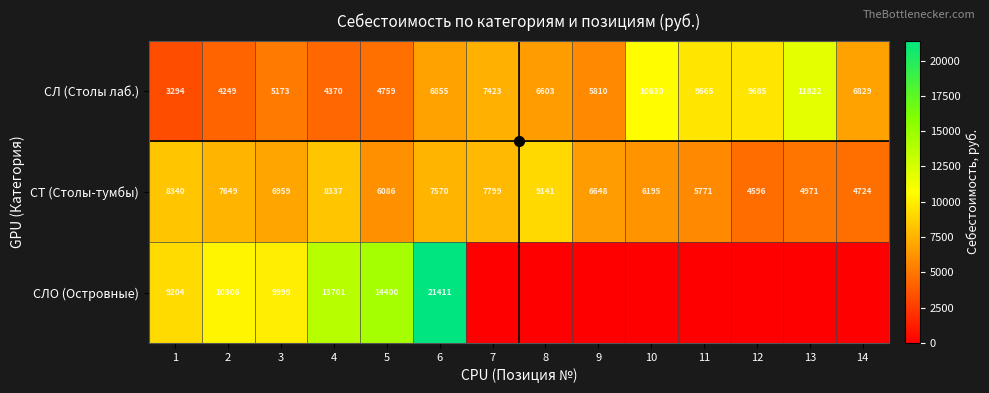

What is the average value of the СТ (Столы-тумбы) series?

6770.3